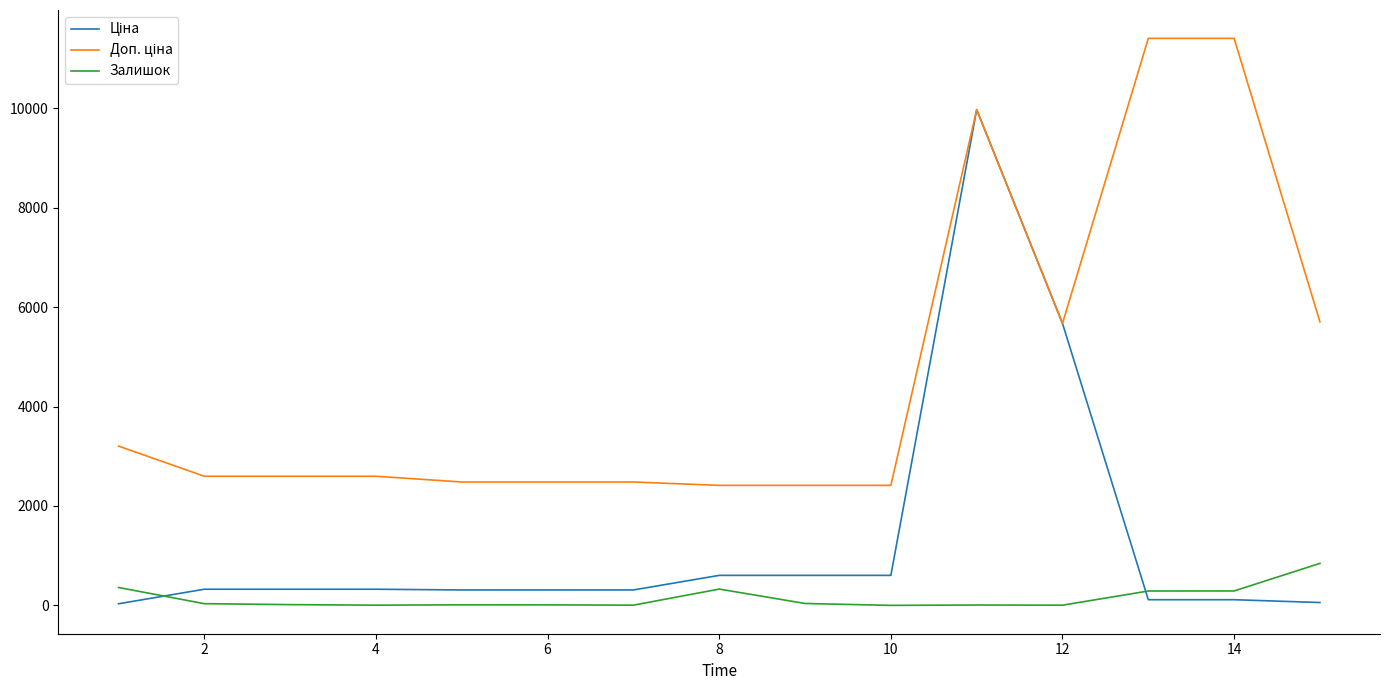

How many lines are shown in the chart?

3